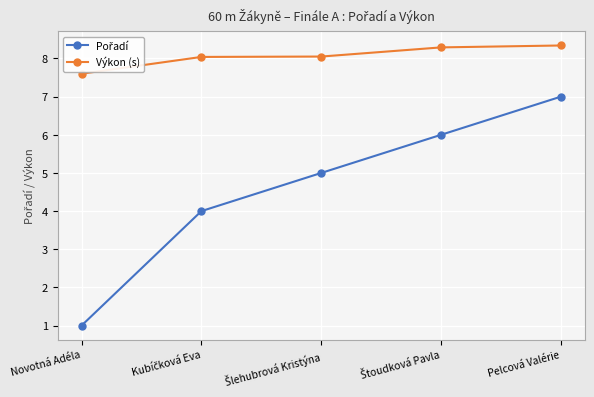

The Výkon (s) series shows 4.9 at Pelcová Valérie. True or false?

False